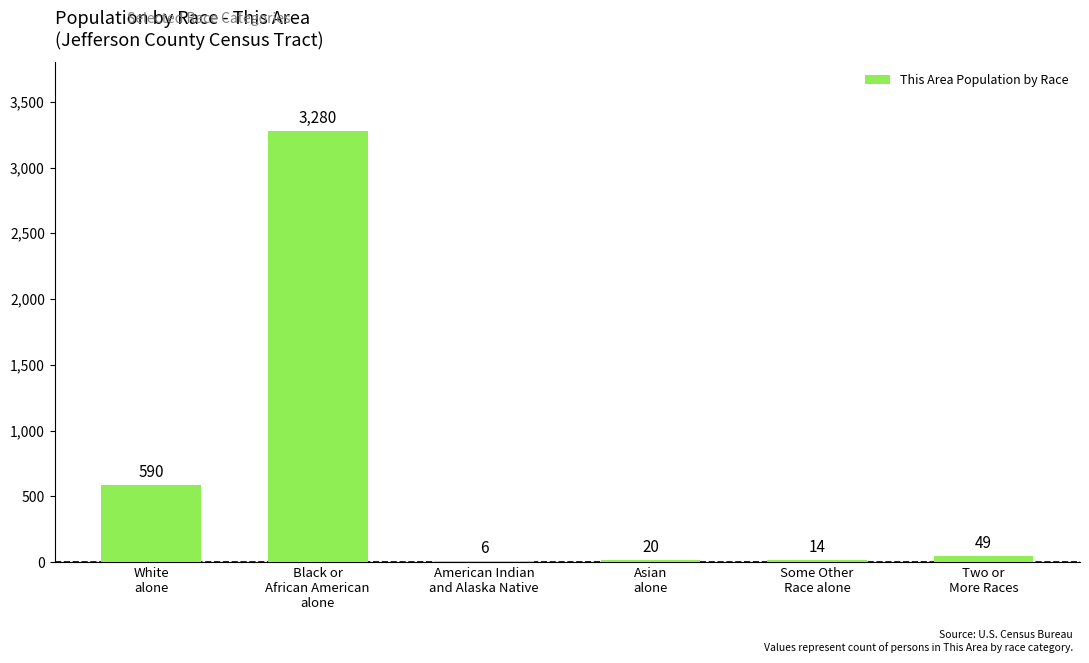

What is the greatest value displayed?

3280